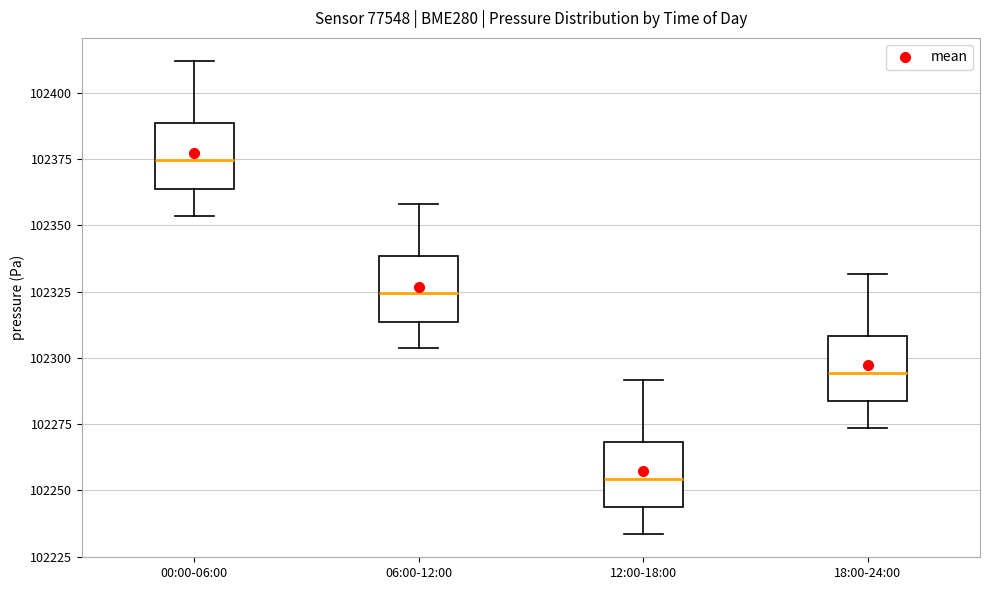

Reading left to right, transcribe this box plot: for each box, give where its median line is, the range the box spans, and where its two whiskers end, as read against the y-axis. The values are not printed on the chart, so give them approximately, as read against the axis.

00:00-06:00: median 102375, box 102365 to 102390, whiskers 102355 to 102410
06:00-12:00: median 102325, box 102315 to 102340, whiskers 102305 to 102360
12:00-18:00: median 102255, box 102245 to 102270, whiskers 102235 to 102290
18:00-24:00: median 102295, box 102285 to 102310, whiskers 102275 to 102330